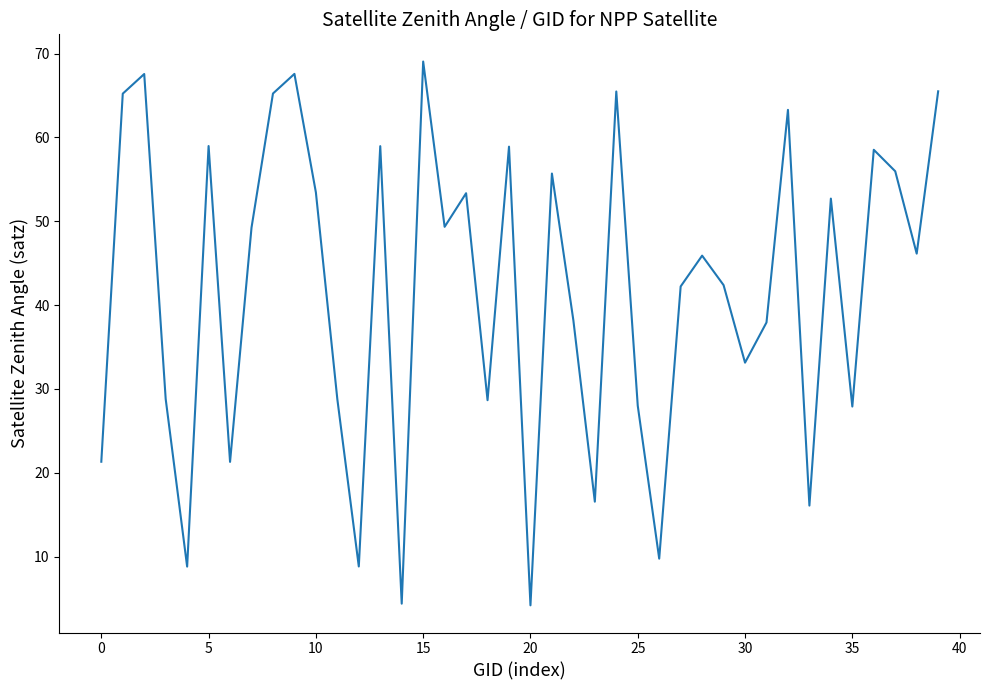

What is the maximum value shown in the chart?

69.1